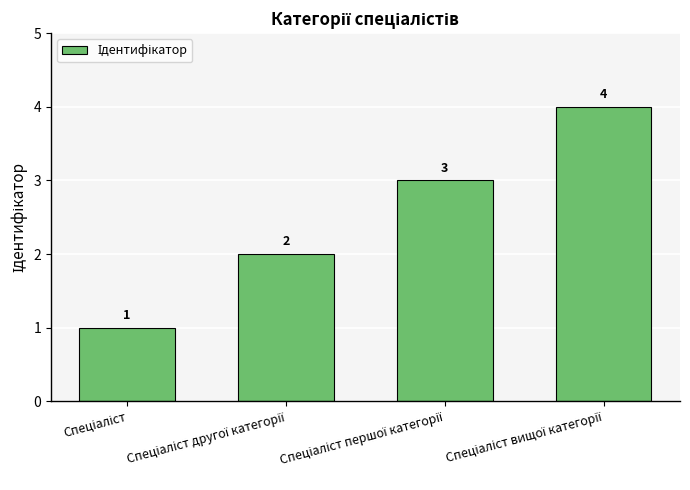

Count the values in the range 2 to 4.

3